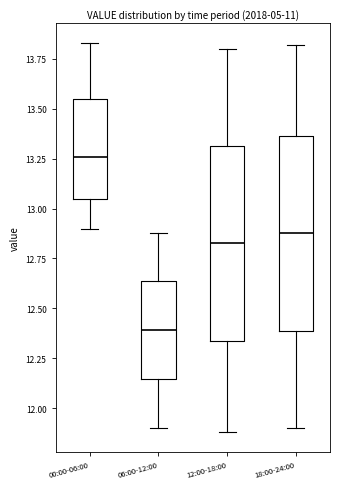

Reading left to right, transcribe this box plot: for each box, give where its median line is, the range the box spans, and where its two whiskers end, as read against the y-axis. The values are not printed on the chart, so give them approximately, as read against the axis.

00:00-06:00: median 13.25, box 13.05 to 13.55, whiskers 12.90 to 13.85
06:00-12:00: median 12.40, box 12.15 to 12.65, whiskers 11.90 to 12.90
12:00-18:00: median 12.85, box 12.35 to 13.30, whiskers 11.90 to 13.80
18:00-24:00: median 12.90, box 12.40 to 13.35, whiskers 11.90 to 13.80